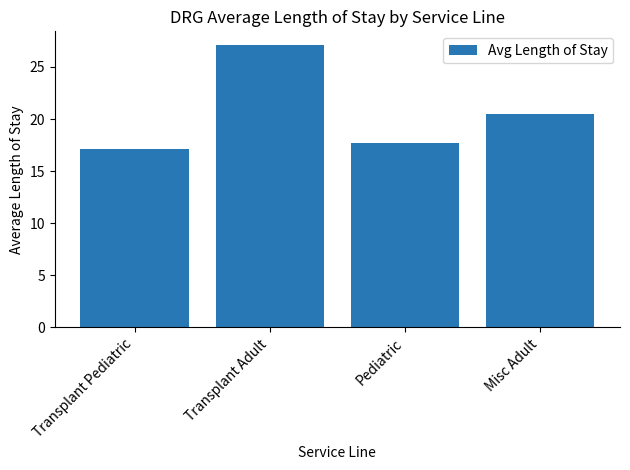

What position from the left is Transplant Adult?

2